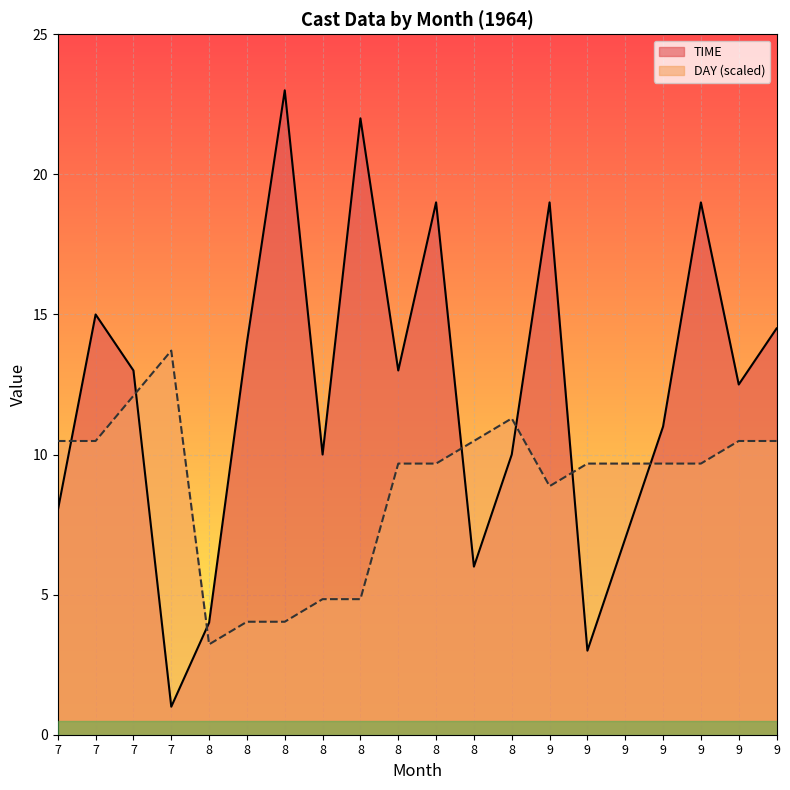

How many lines are shown in the chart?

2